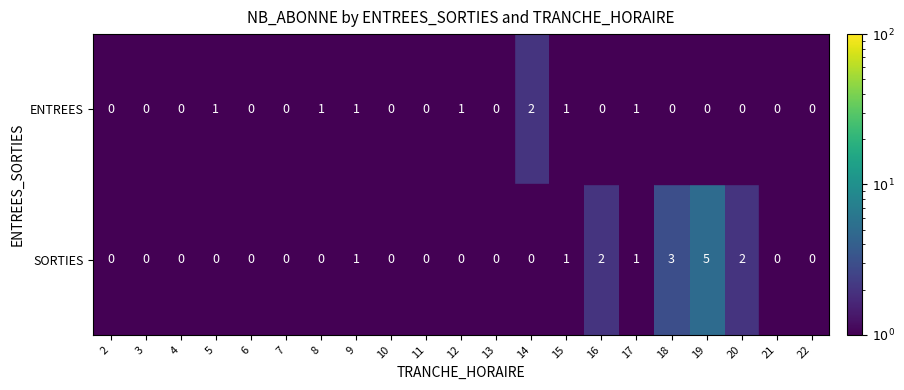

Which series has the largest range (max minus min)?

SORTIES